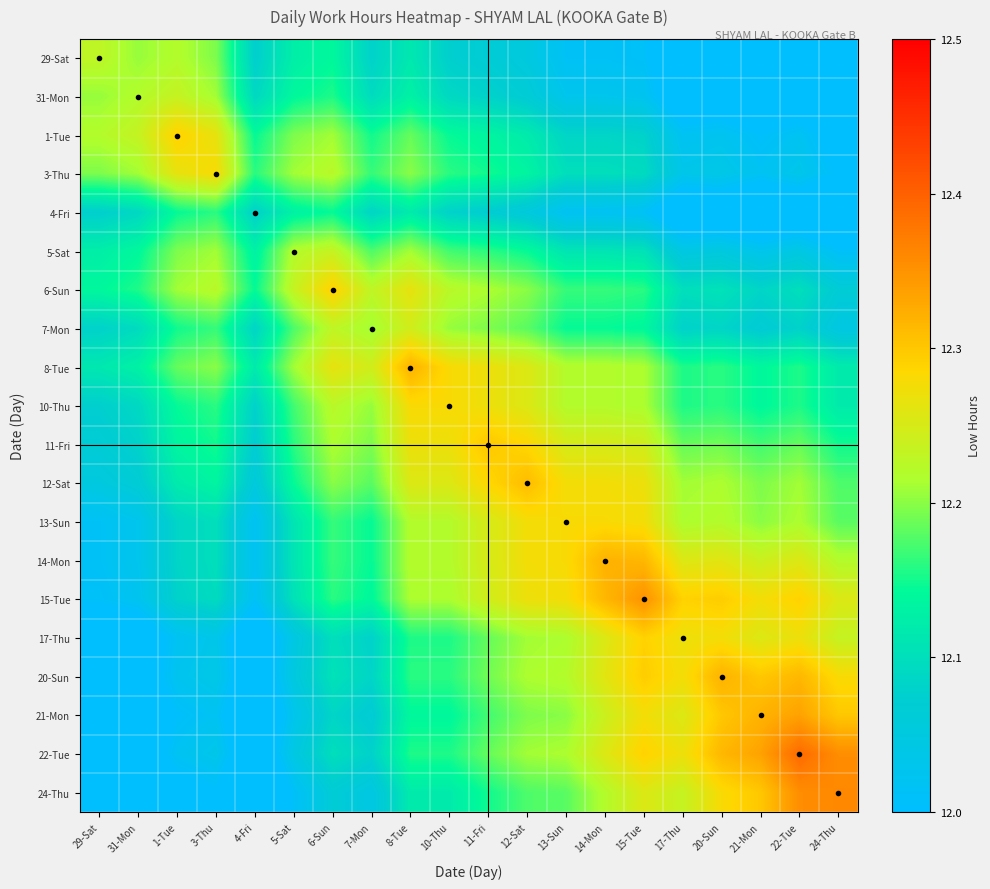

Which series has the widest spread of values?

24-Thu